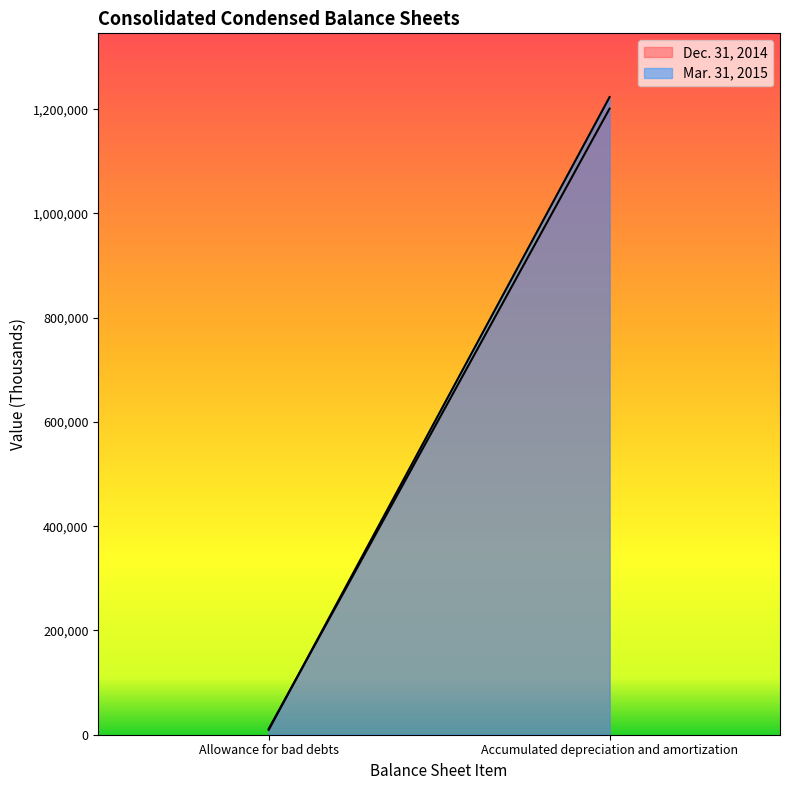

At which label is Dec. 31, 2014 closest to 606123?

Allowance for bad debts